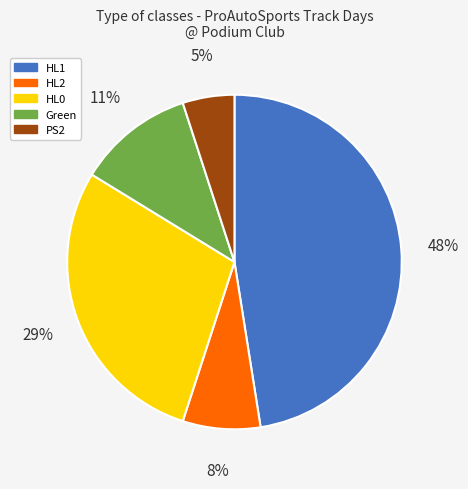

Which has a higher value, Green or HL1?

HL1